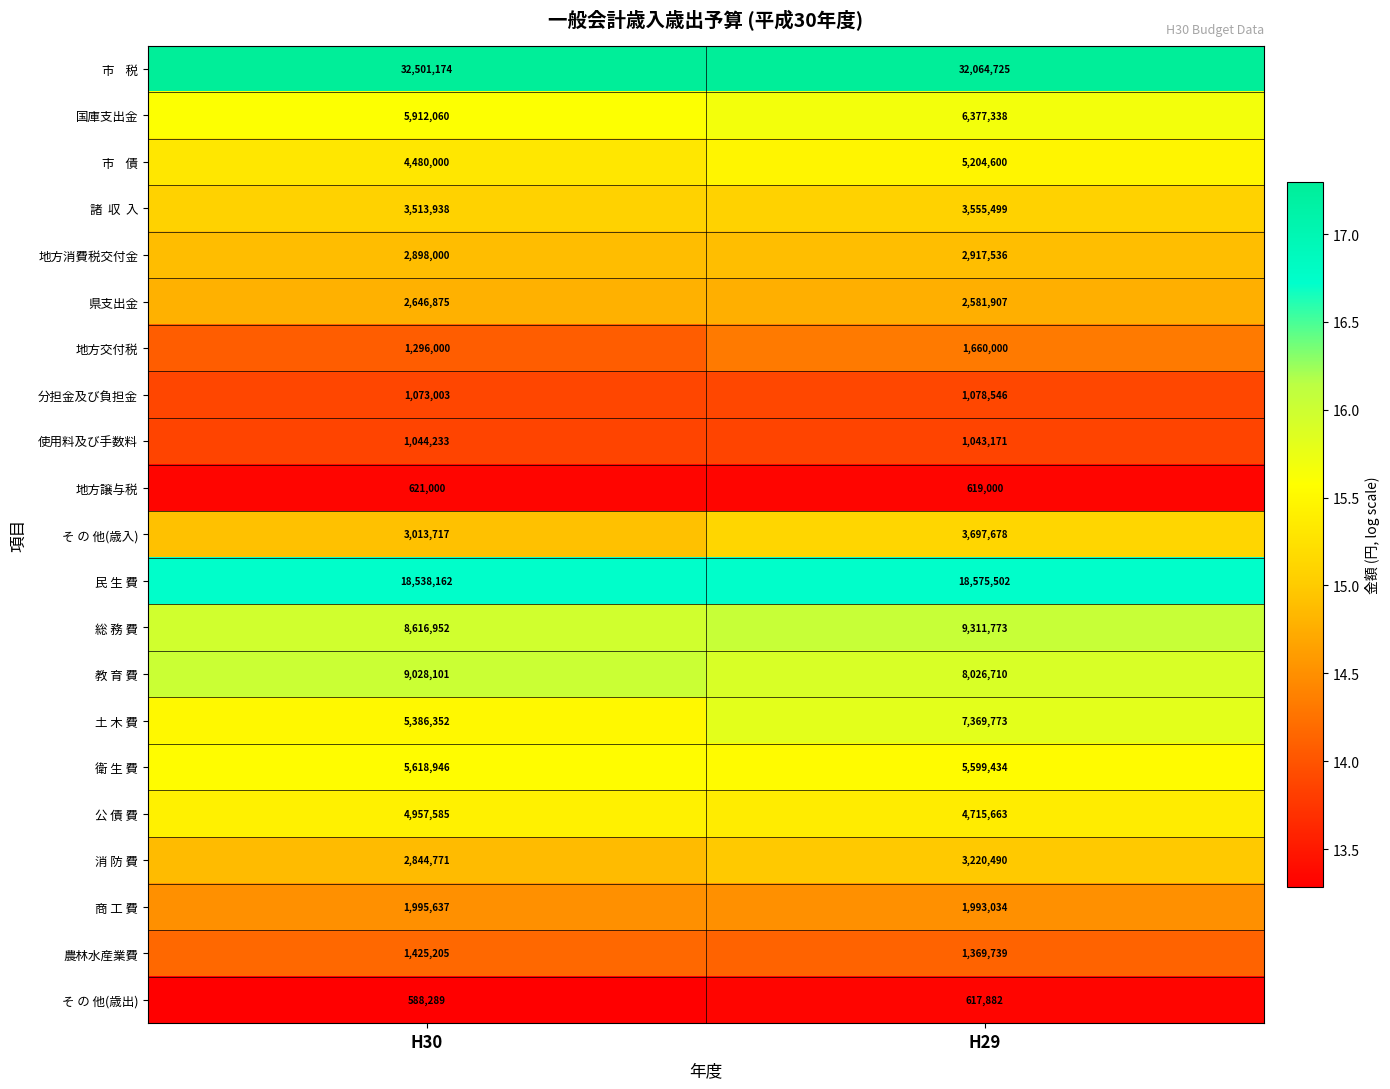

What is the difference between the maximum and minimum values in the 地方消費税交付金 series?

19536